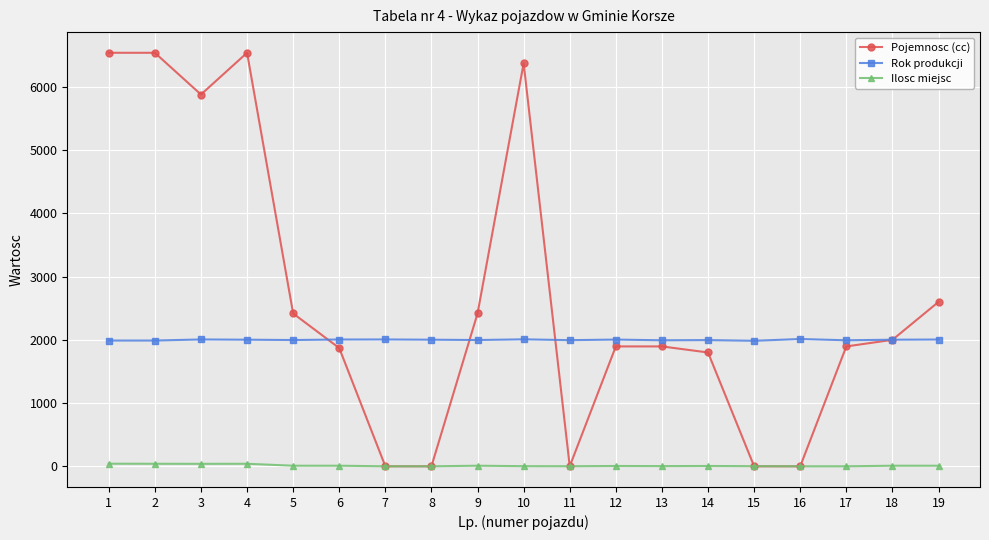

List the series in order of their peak value, lowest first.

Ilosc miejsc, Rok produkcji, Pojemnosc (cc)